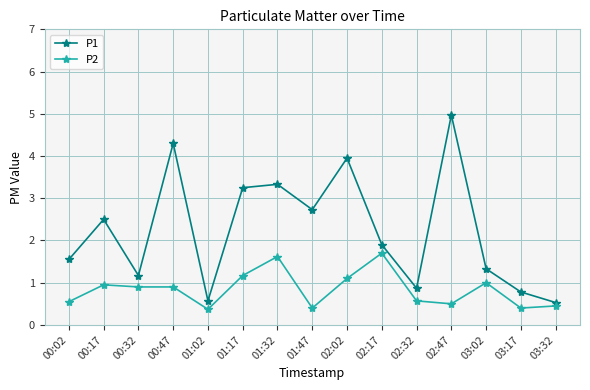

True or false: P2 and P1 cross at least once.

False